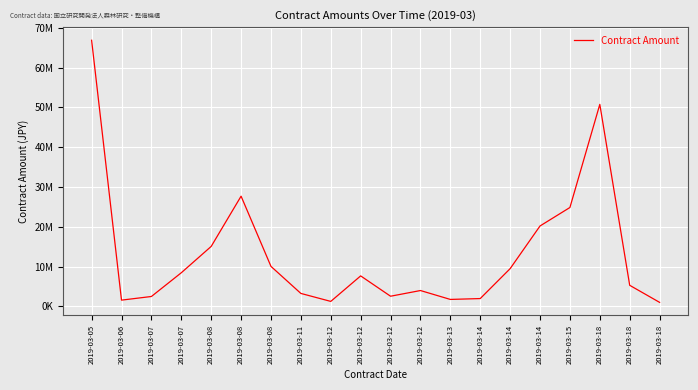

Does the chart display data point markers on the line(s)?

No